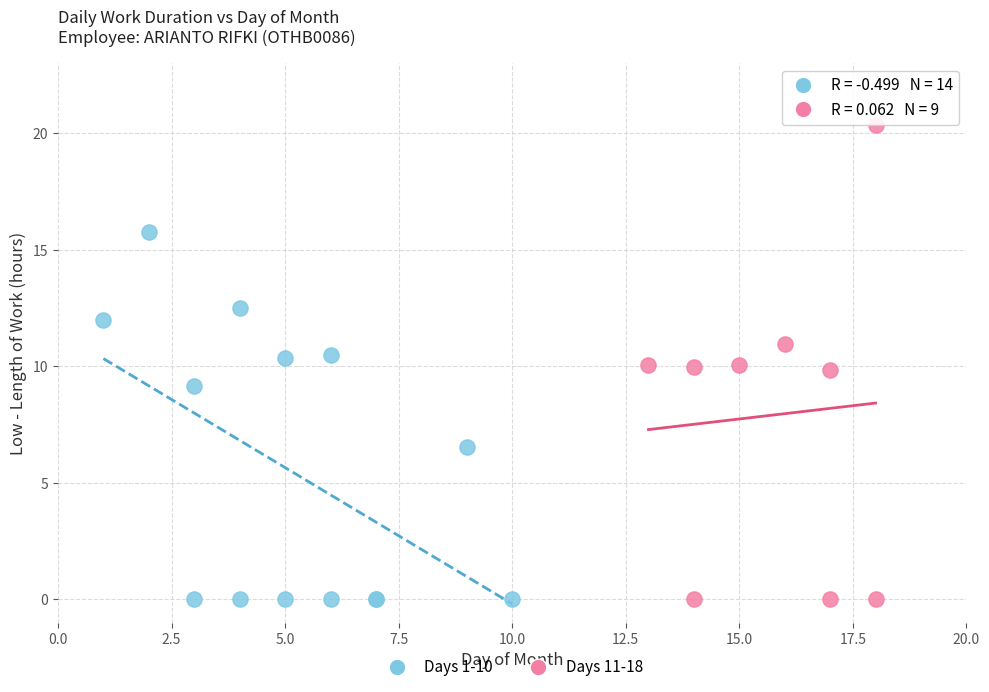

Which series contains the highest Y value?

Days 11-18